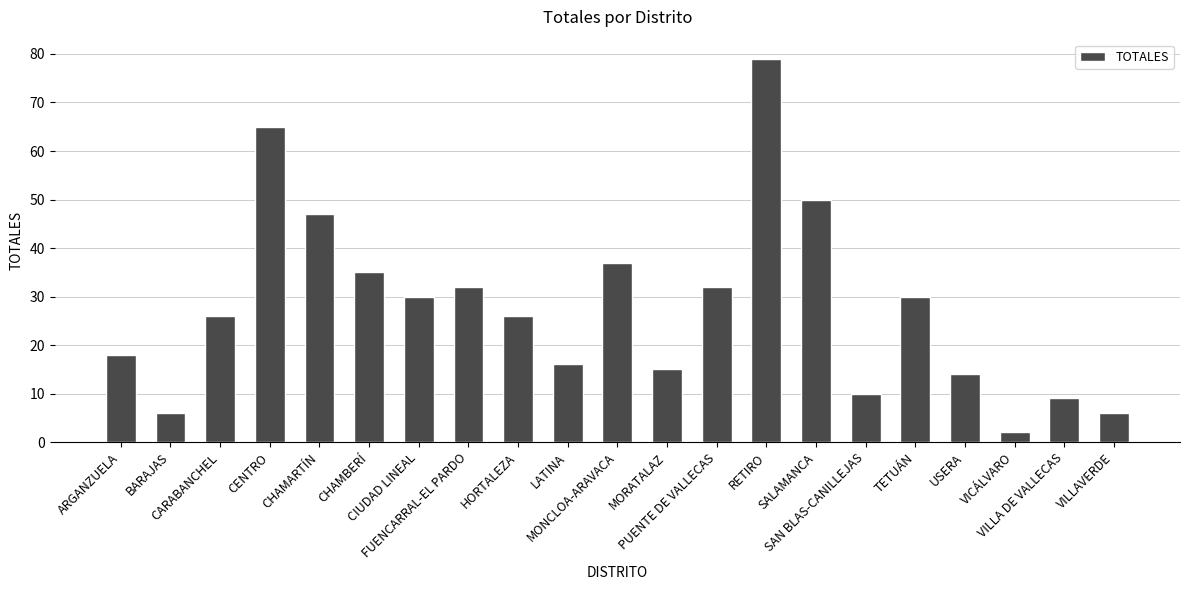

Does the chart contain any negative values?

No